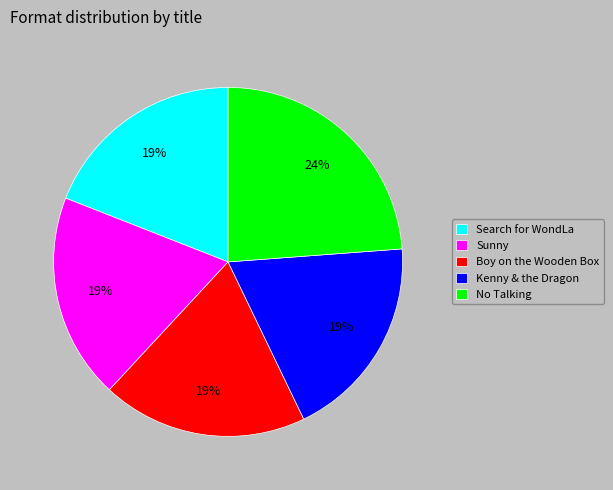

Do Search for WondLa and Sunny together represent more than half of the pie?

No